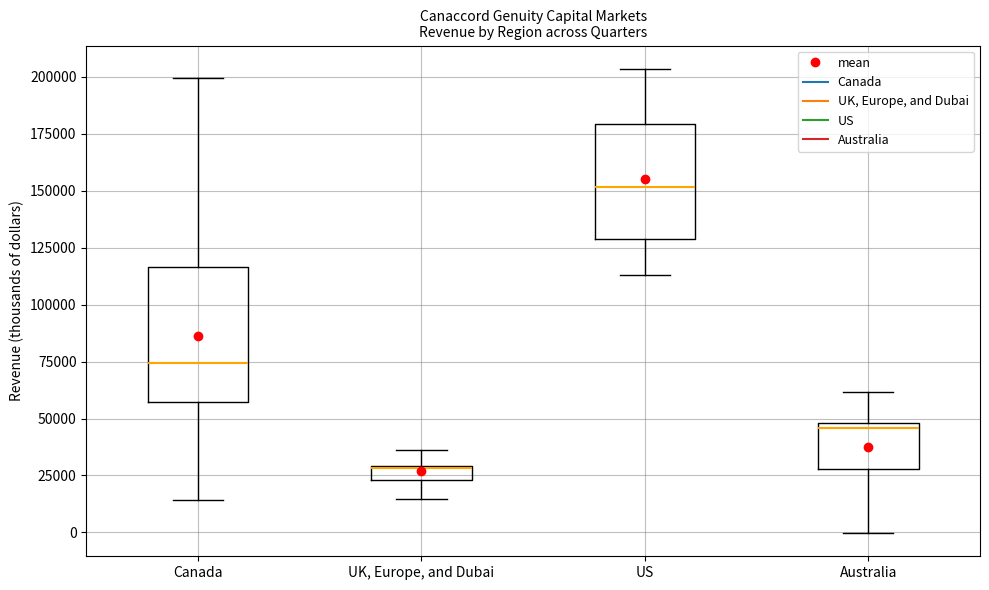

Comparing the boxes themselves (not the whiskers), which one is the tallest?

Canada